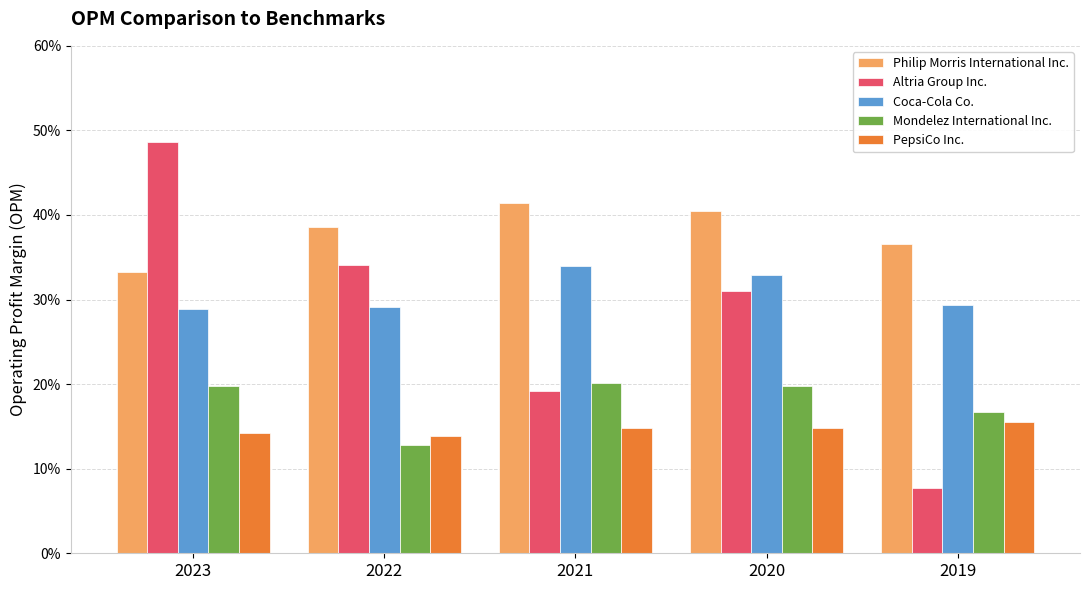

Are the bars grouped side by side (vs. stacked)?

Yes